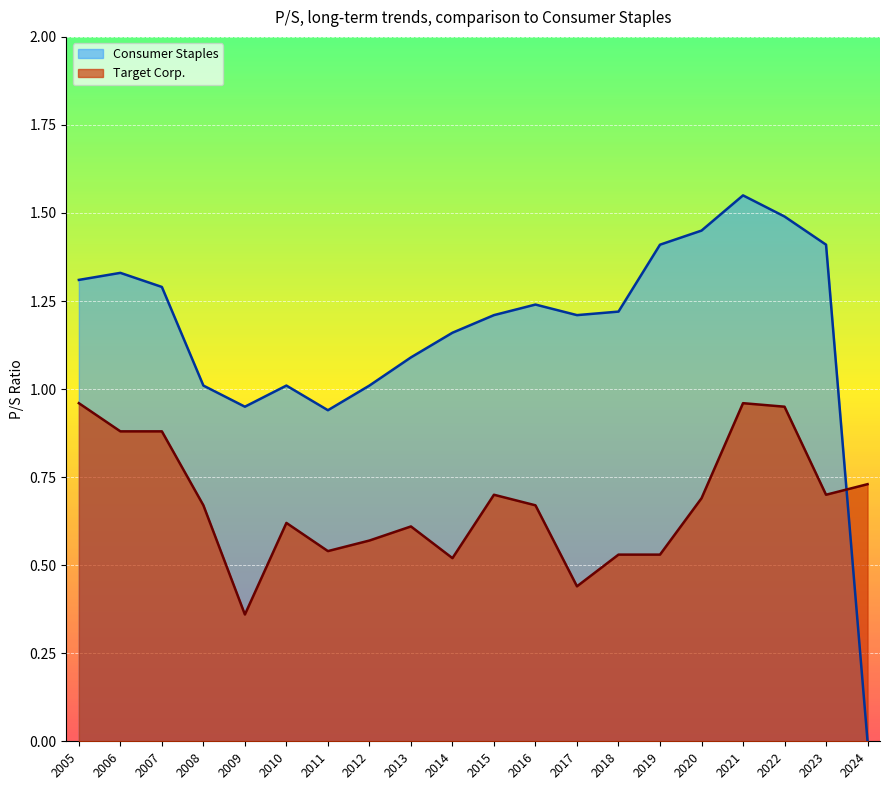

How many lines are shown in the chart?

2